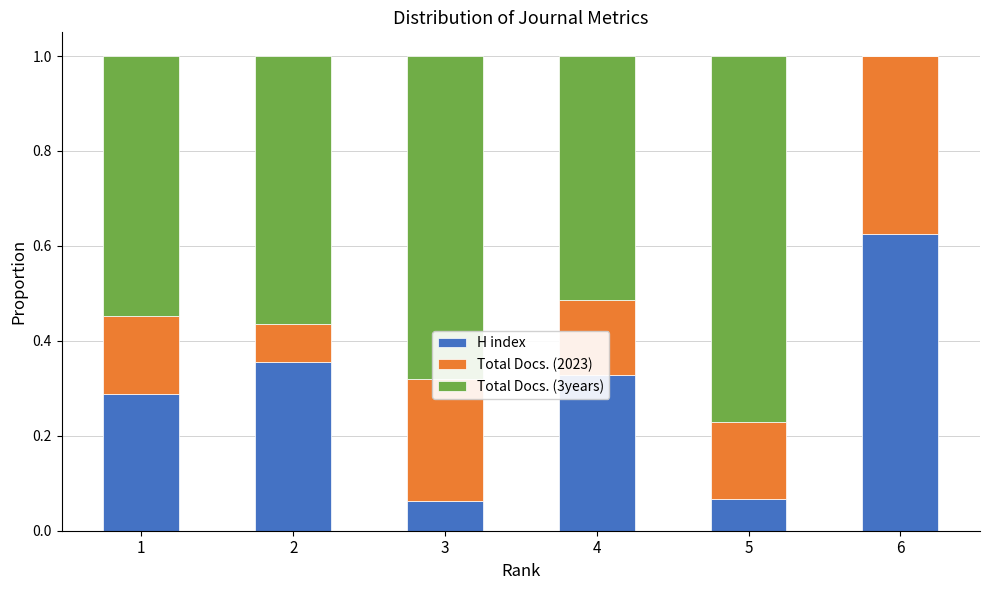

The H index series shows 0.4 at 6. True or false?

False